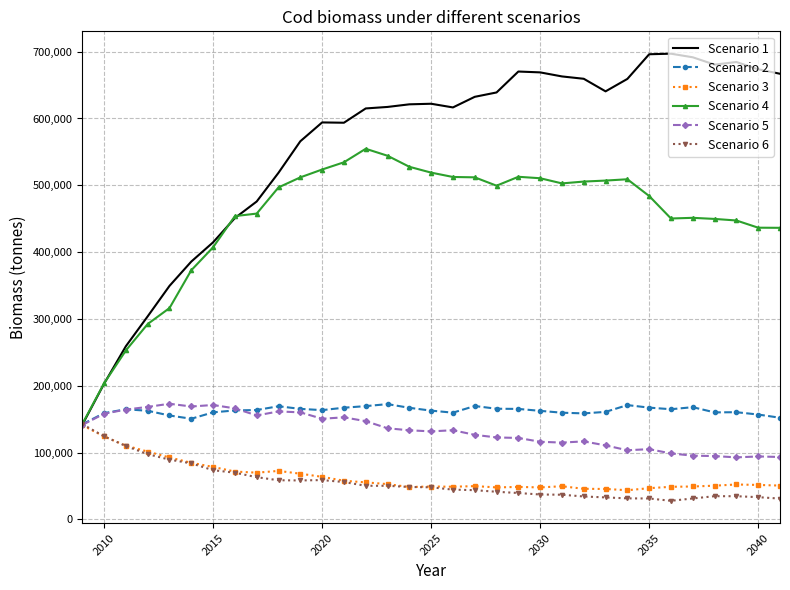

At how many categories does at least one series exceed 150034?

32